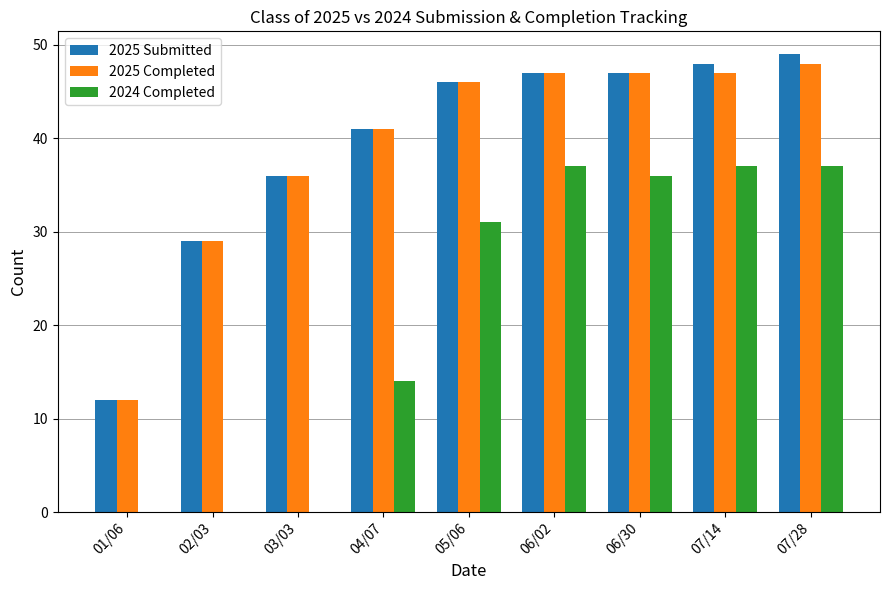

Reading right to left, extract all data points from this chart.

2025 Submitted: 07/28=49	07/14=48	06/30=47	06/02=47	05/06=46	04/07=41	03/03=36	02/03=29	01/06=12
2025 Completed: 07/28=48	07/14=47	06/30=47	06/02=47	05/06=46	04/07=41	03/03=36	02/03=29	01/06=12
2024 Completed: 07/28=37	07/14=37	06/30=36	06/02=37	05/06=31	04/07=14	03/03=0	02/03=0	01/06=0